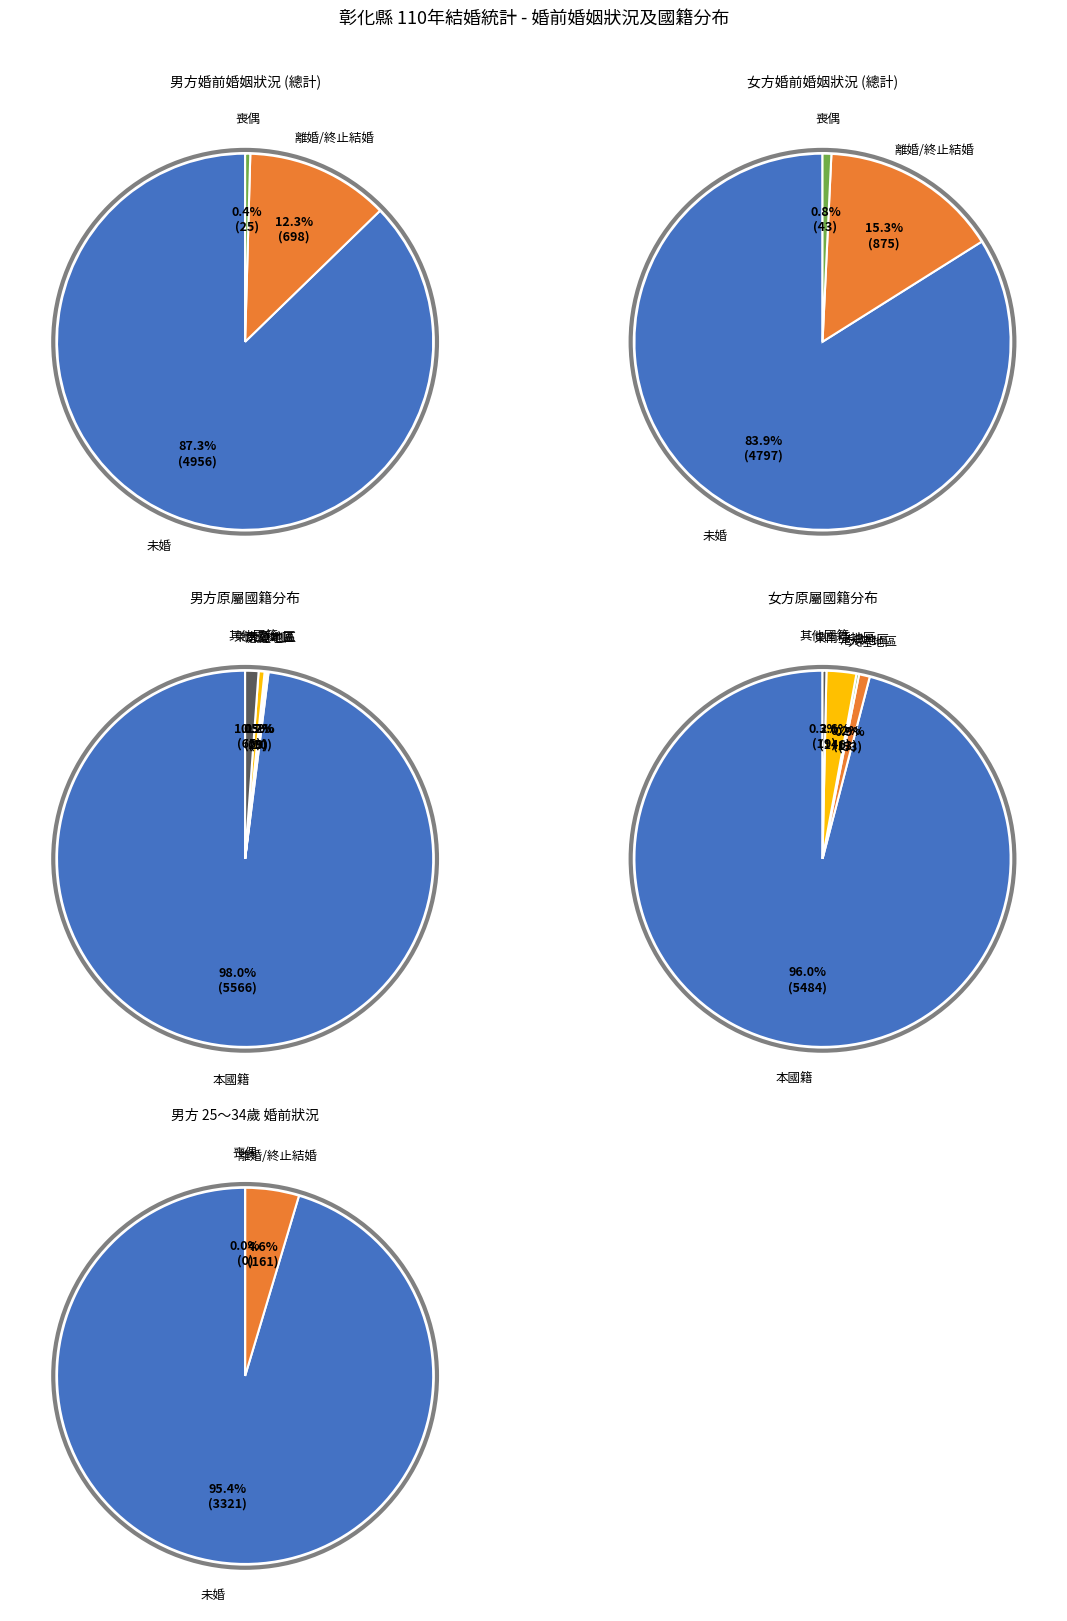

How many segments does this pie chart have?

11